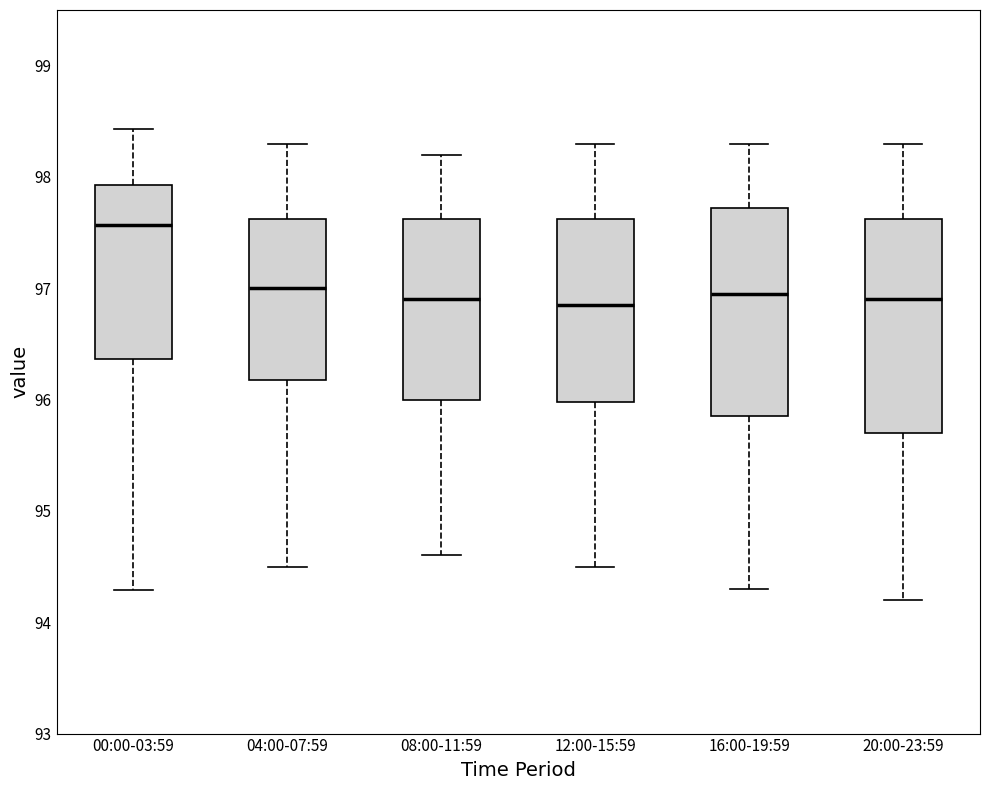

Where does the median line of the box for 08:00-11:59 sit on the y-axis? The values are not printed on the chart, so give them approximately, as read against the axis.

96.9